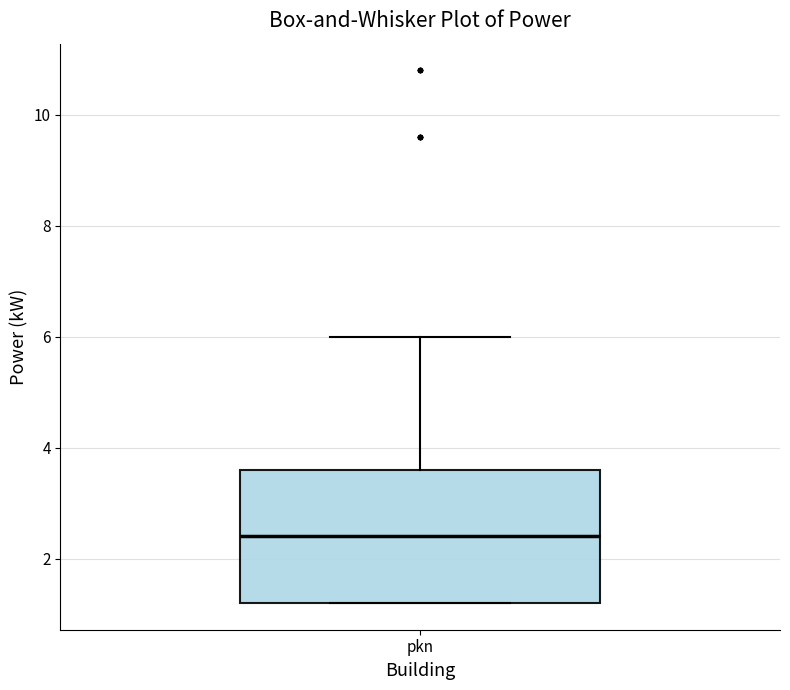

Where is the upper edge of the box for pkn on the y-axis? The values are not printed on the chart, so give them approximately, as read against the axis.

3.6